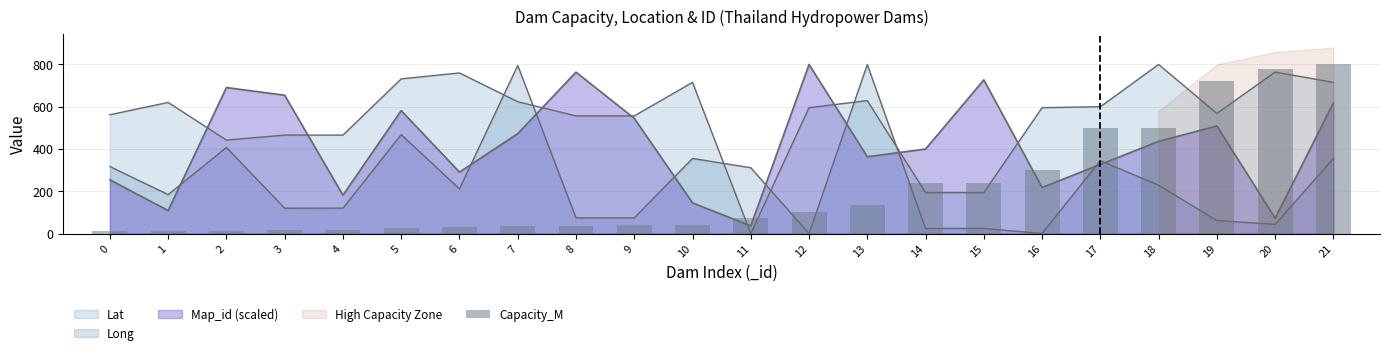

At which category does the chart reach its peak across all series?

21